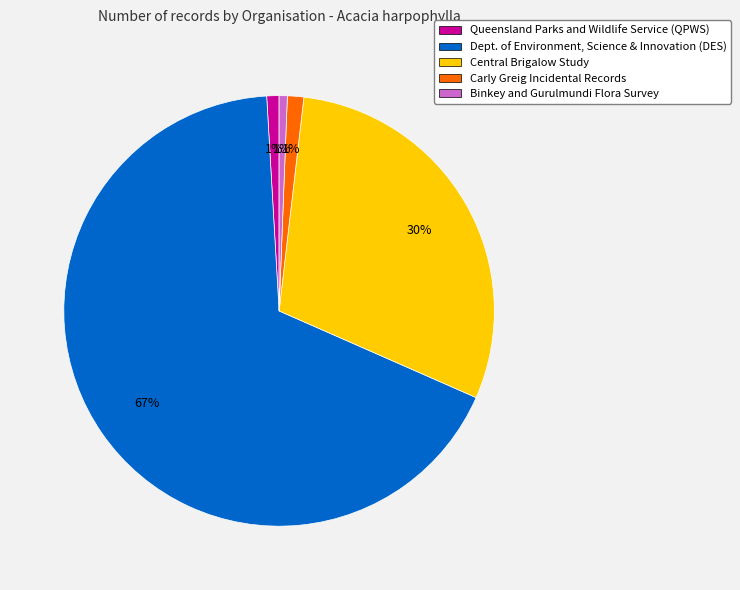

Between Carly Greig Incidental Records and Central Brigalow Study, which is larger?

Central Brigalow Study